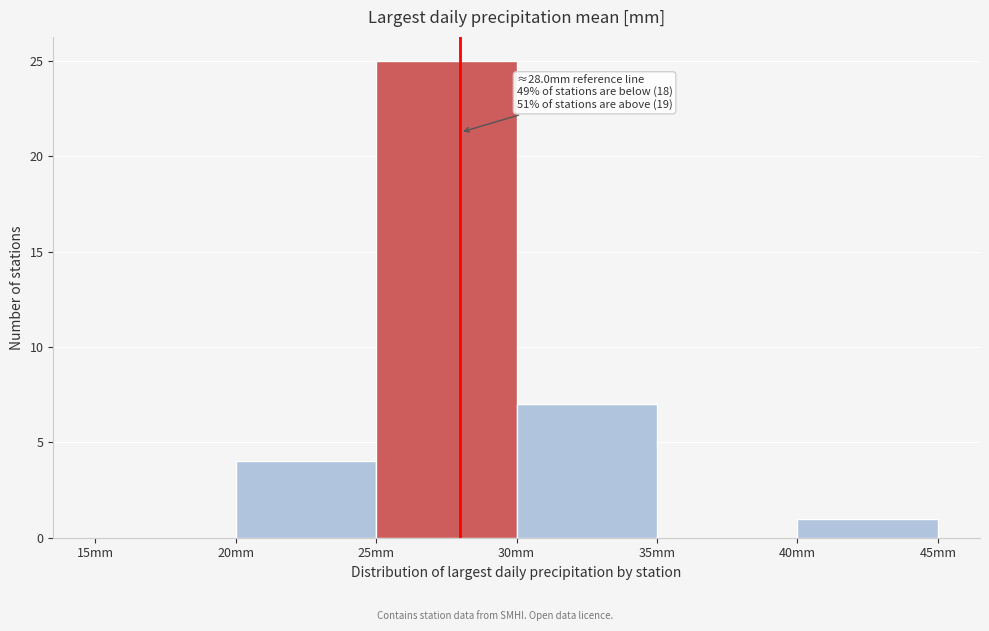

Which range on the x-axis has the tallest bar?

25 to 30